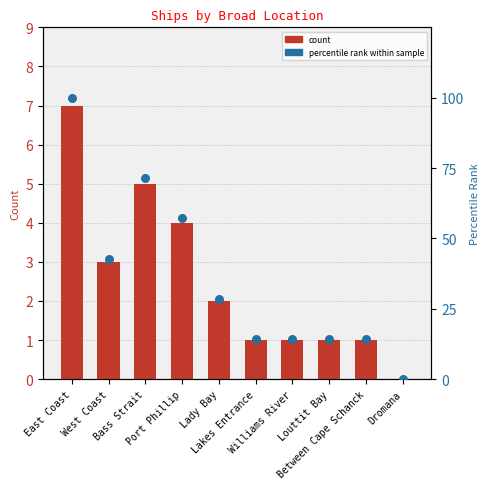

Is the value of percentile rank within sample at Between Cape Schanck greater than the value of Count at Between Cape Schanck?

Yes